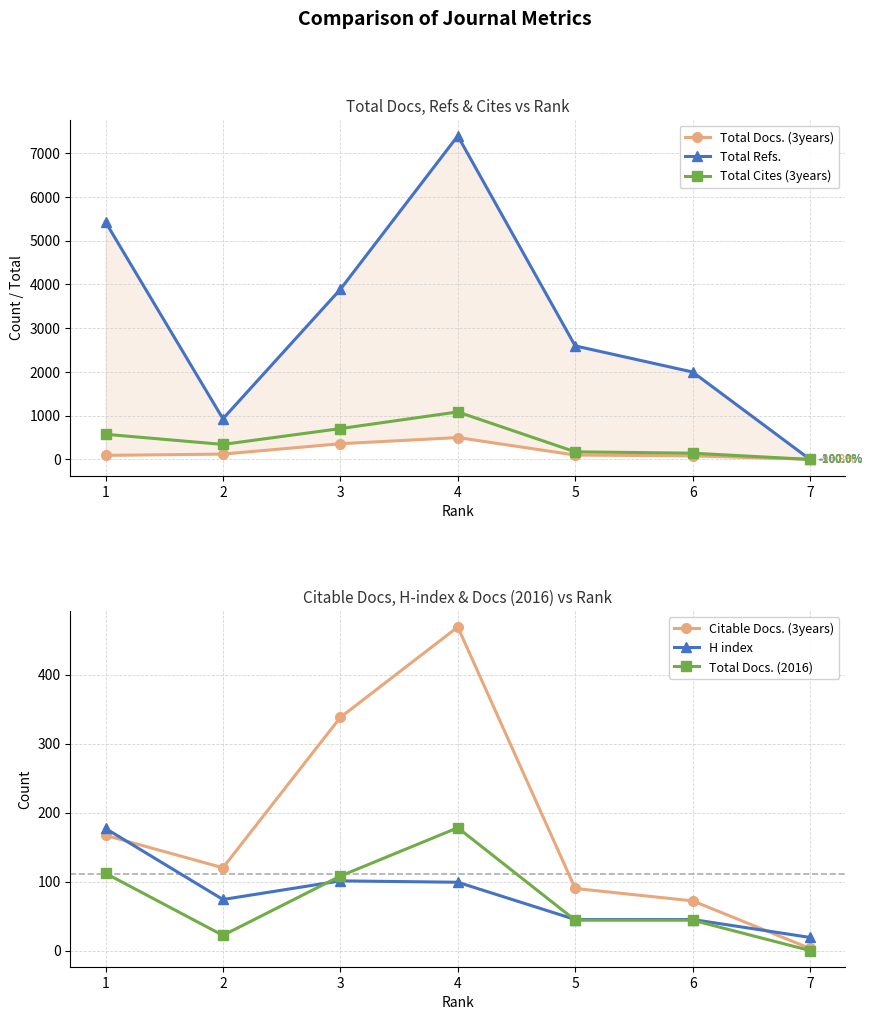

Is it true that Total Refs. equals 619 at 2?

False